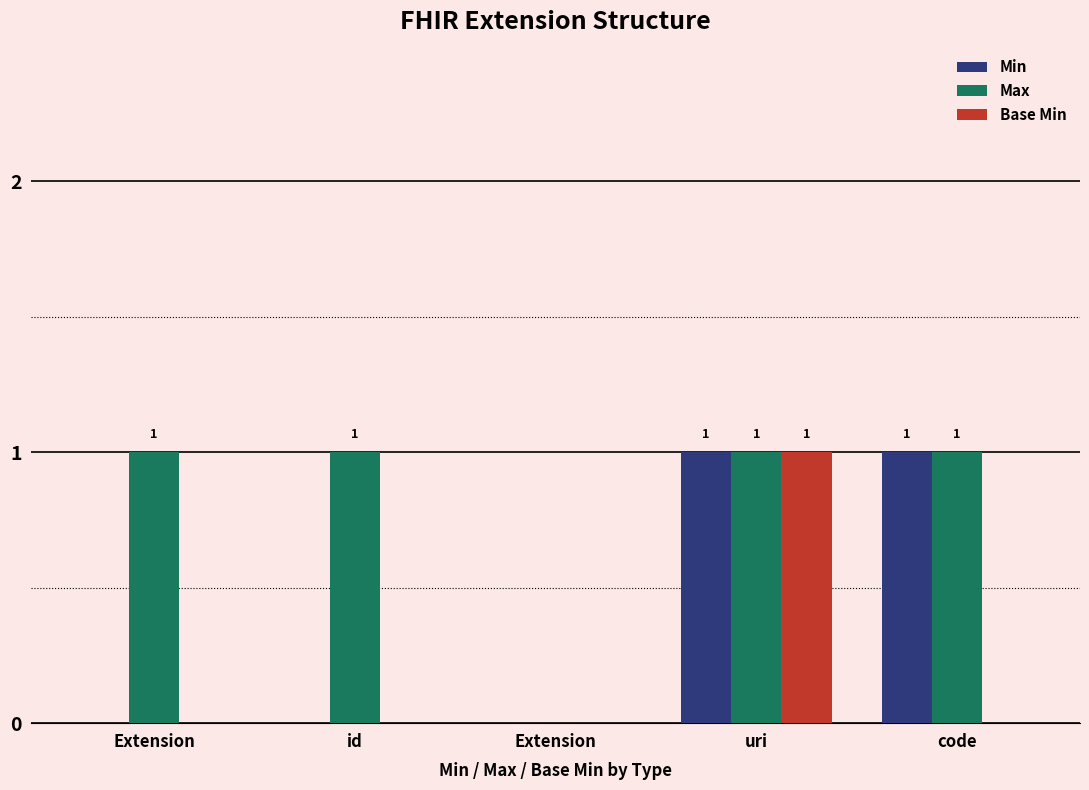

Rank the categories by Base Min value from highest to lowest.

uri, Extension, id, Extension, code